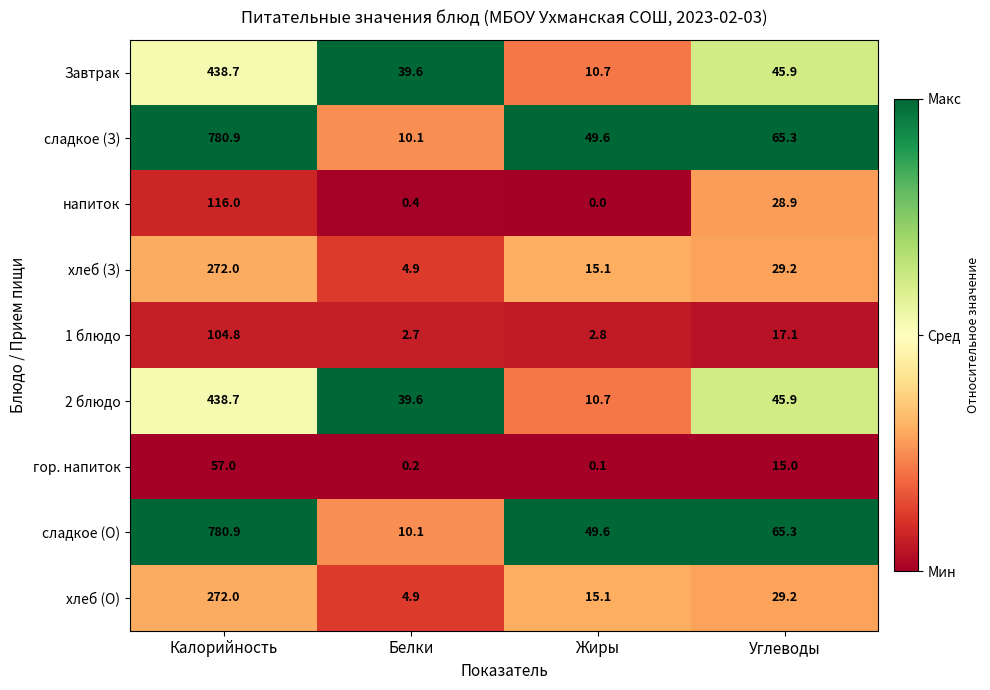

What value does the 2 блюдо series have at Жиры?

10.7